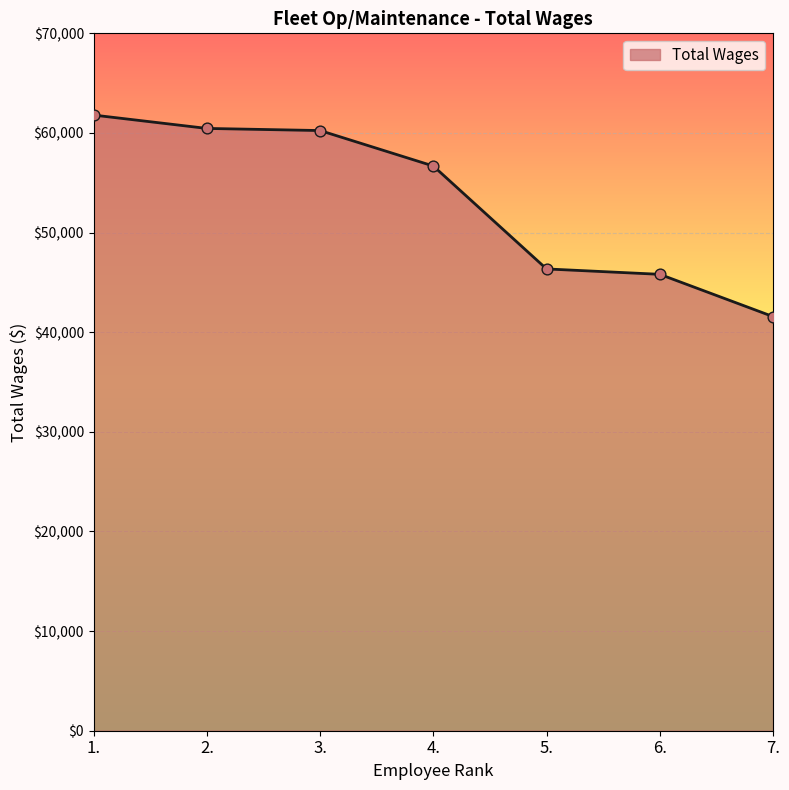

Which has a higher value, 4. or 2.?

2.